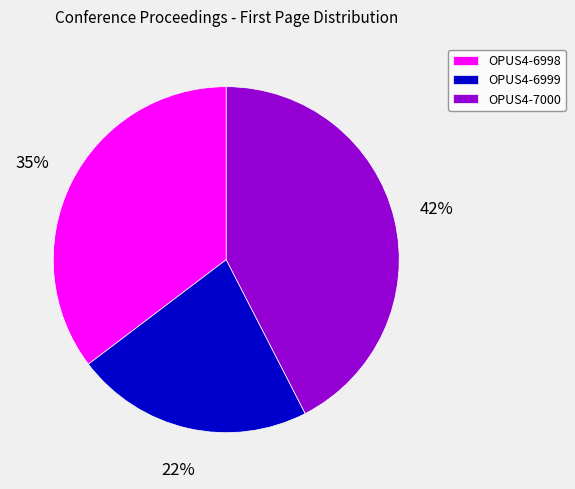

To the nearest percent, what percentage of the pie is OPUS4-7000?

42%